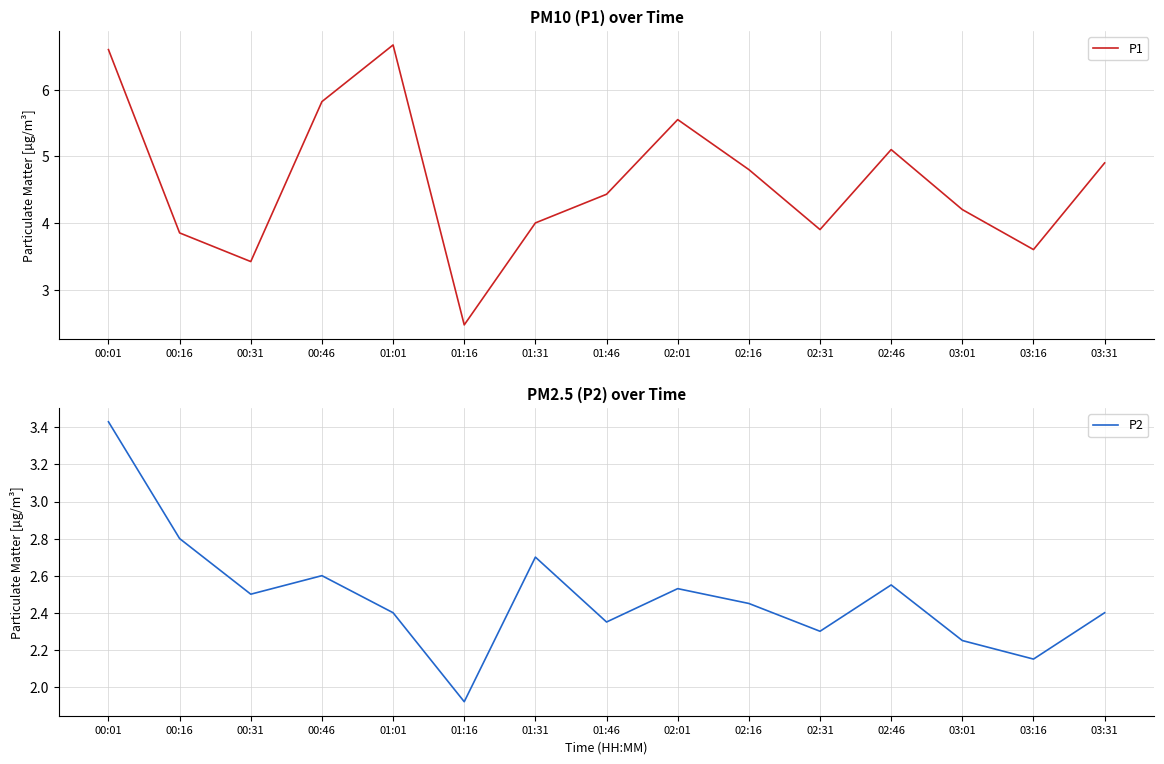

What is the spread (max minus min) of values at 00:01?

3.2